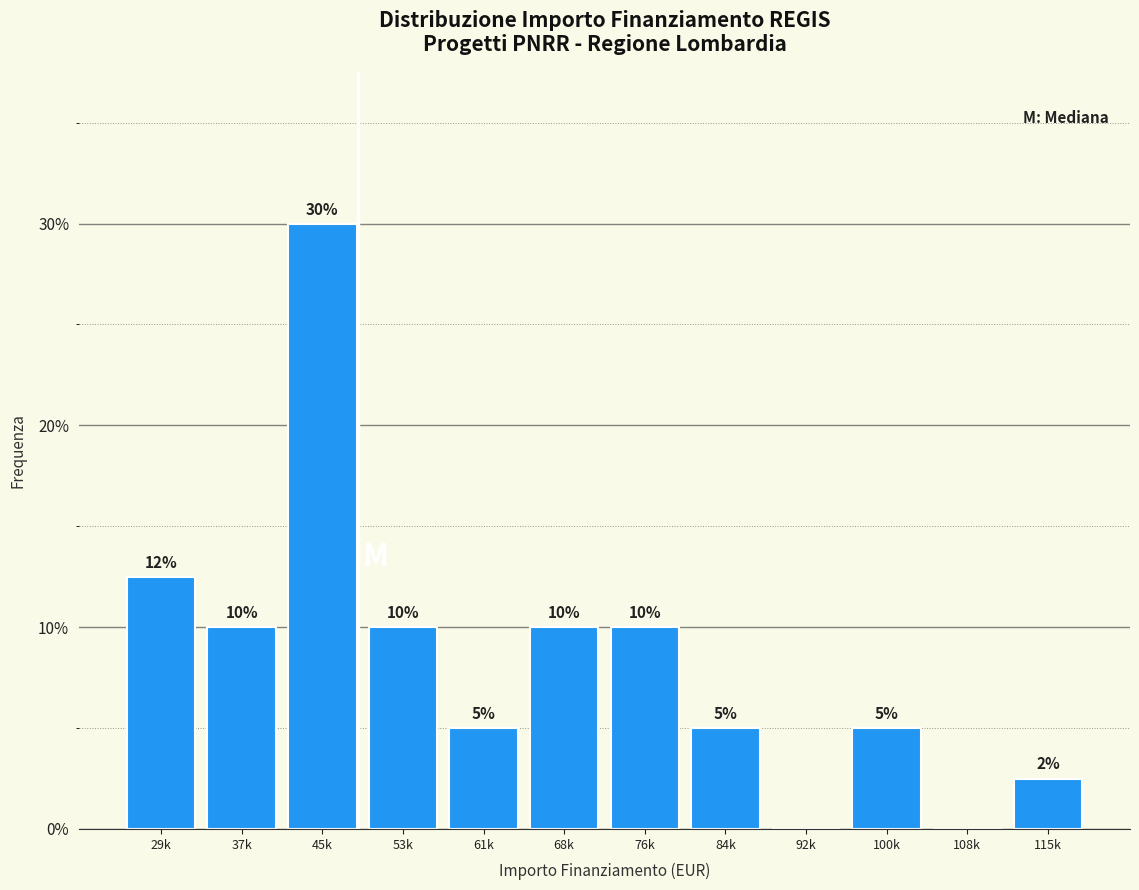

Between 37k and 29k, which is larger?

29k